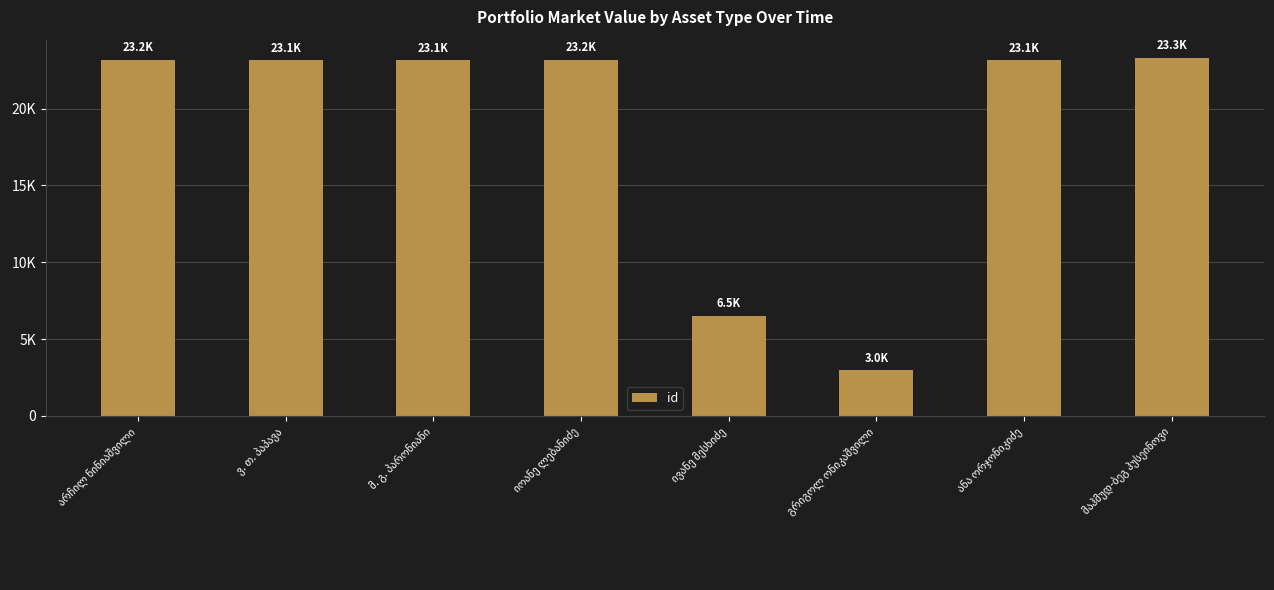

What is the minimum value shown in the chart?

2981